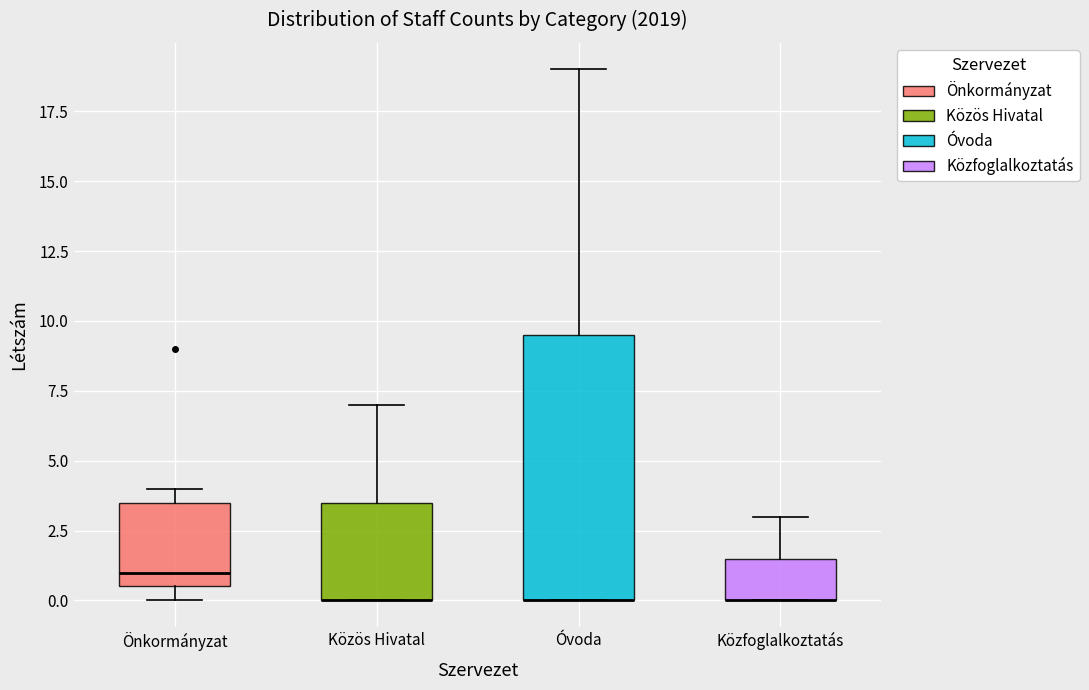

Comparing the boxes themselves (not the whiskers), which one is the tallest?

Óvoda